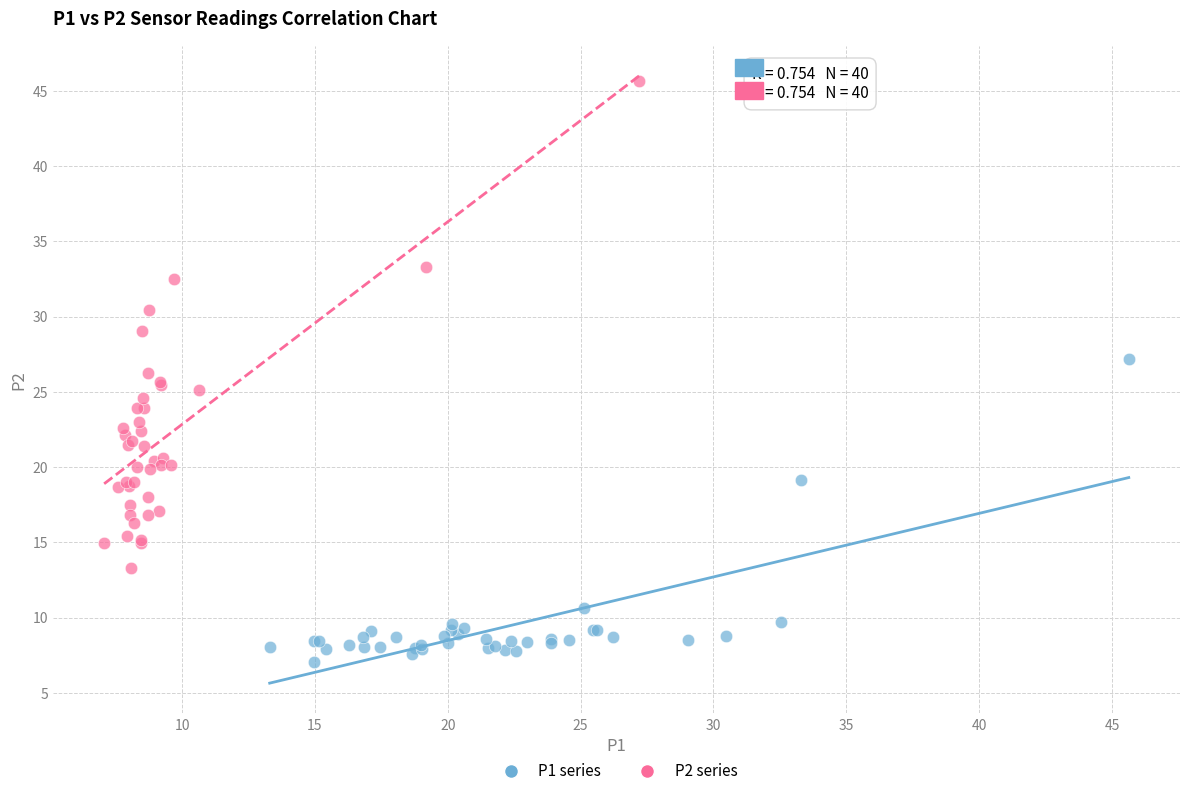

Which series reaches the maximum Y coordinate?

P2 series